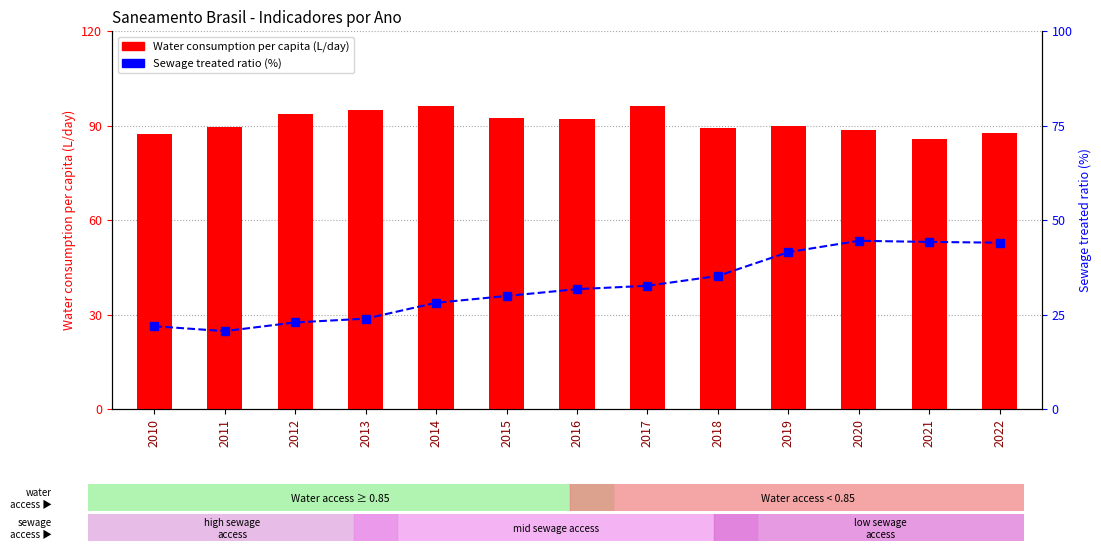

What is the difference between the second highest and second lowest values in the Water consumption per capita (L/day) series?

8.9